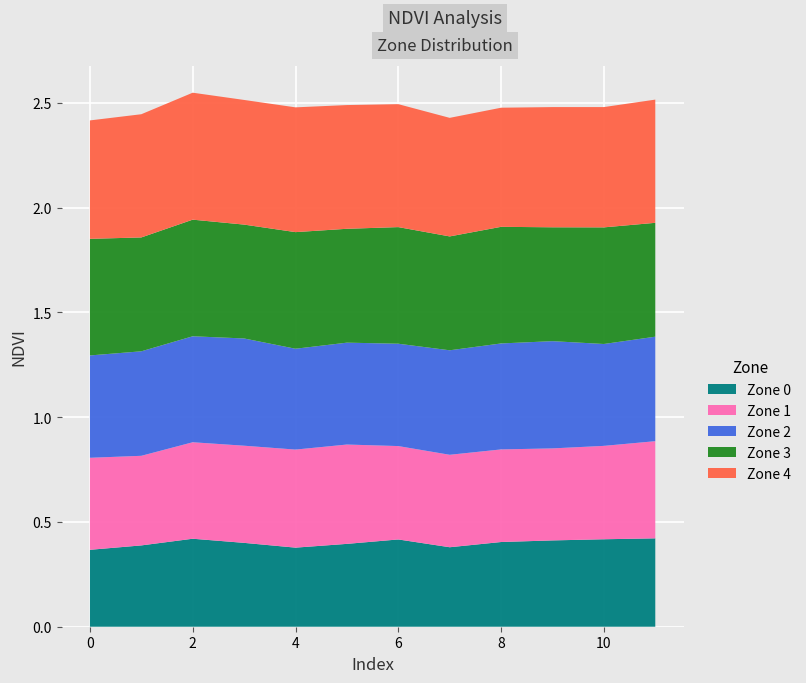

Reading right to left, transcribe all the data shown in this chart.

Zone 0: 0.4	0.4	0.4	0.4	0.4	0.4	0.4	0.4	0.4	0.4	0.4	0.4
Zone 1: 0.5	0.4	0.4	0.4	0.4	0.4	0.5	0.5	0.5	0.5	0.4	0.4
Zone 2: 0.5	0.5	0.5	0.5	0.5	0.5	0.5	0.5	0.5	0.5	0.5	0.5
Zone 3: 0.5	0.6	0.5	0.6	0.5	0.6	0.5	0.6	0.5	0.6	0.5	0.6
Zone 4: 0.6	0.6	0.6	0.6	0.6	0.6	0.6	0.6	0.6	0.6	0.6	0.6